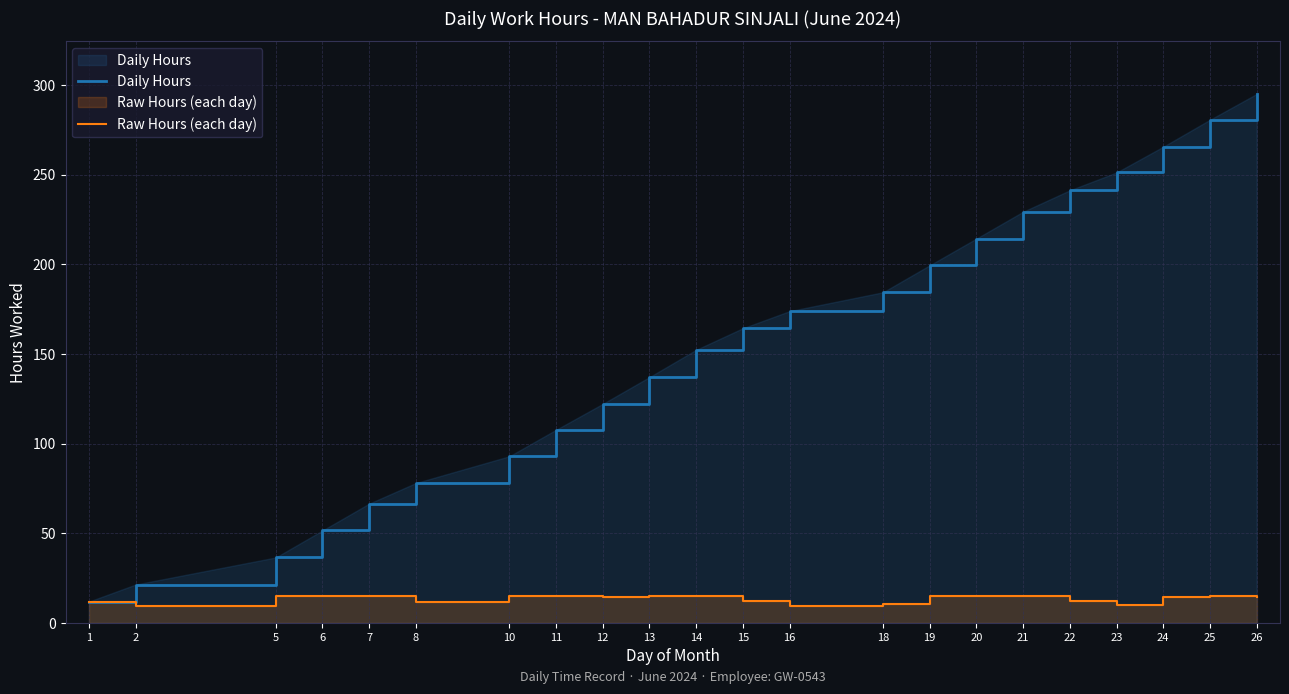

List the labels in order of Daily Hours value, smallest first.

1, 2, 5, 6, 7, 8, 10, 11, 12, 13, 14, 15, 16, 18, 19, 20, 21, 22, 23, 24, 25, 26